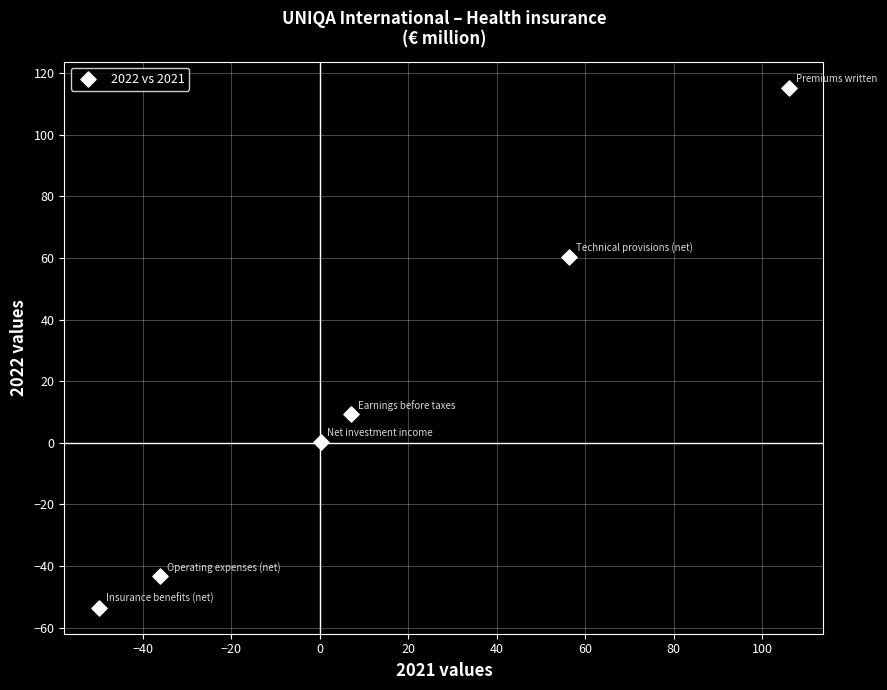

What Y value in the scatter plot is closest to 30?

9.3